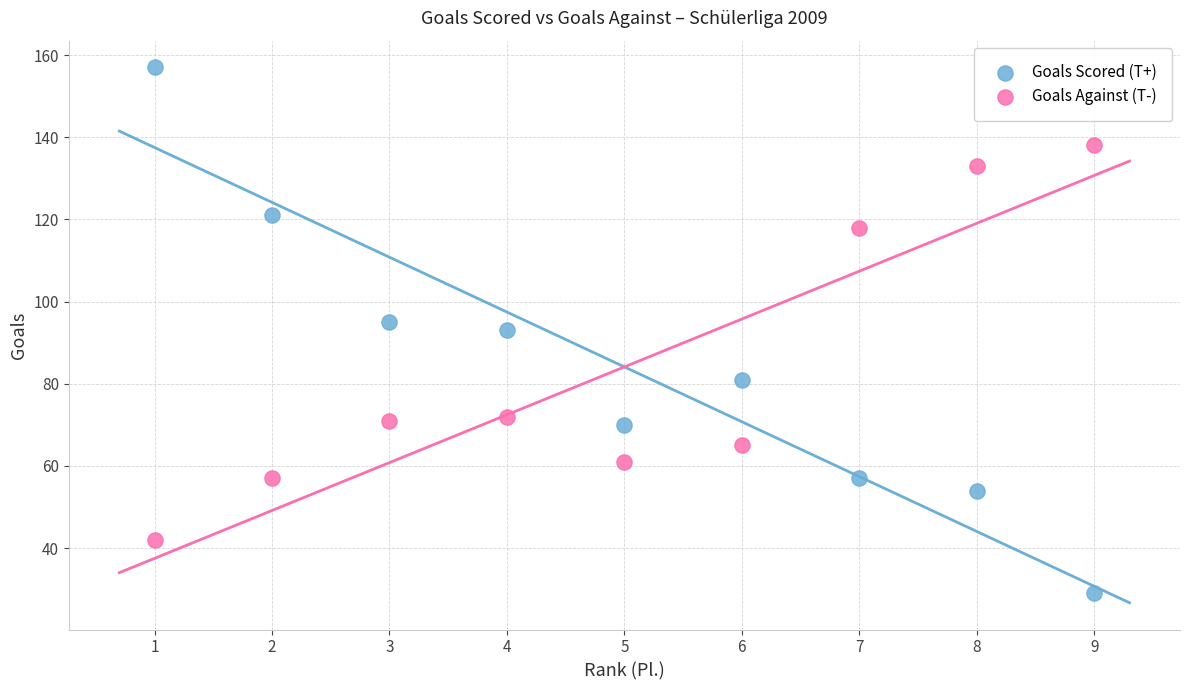

In the Goals Against (T-) series, what Y value is closest to 90?

72